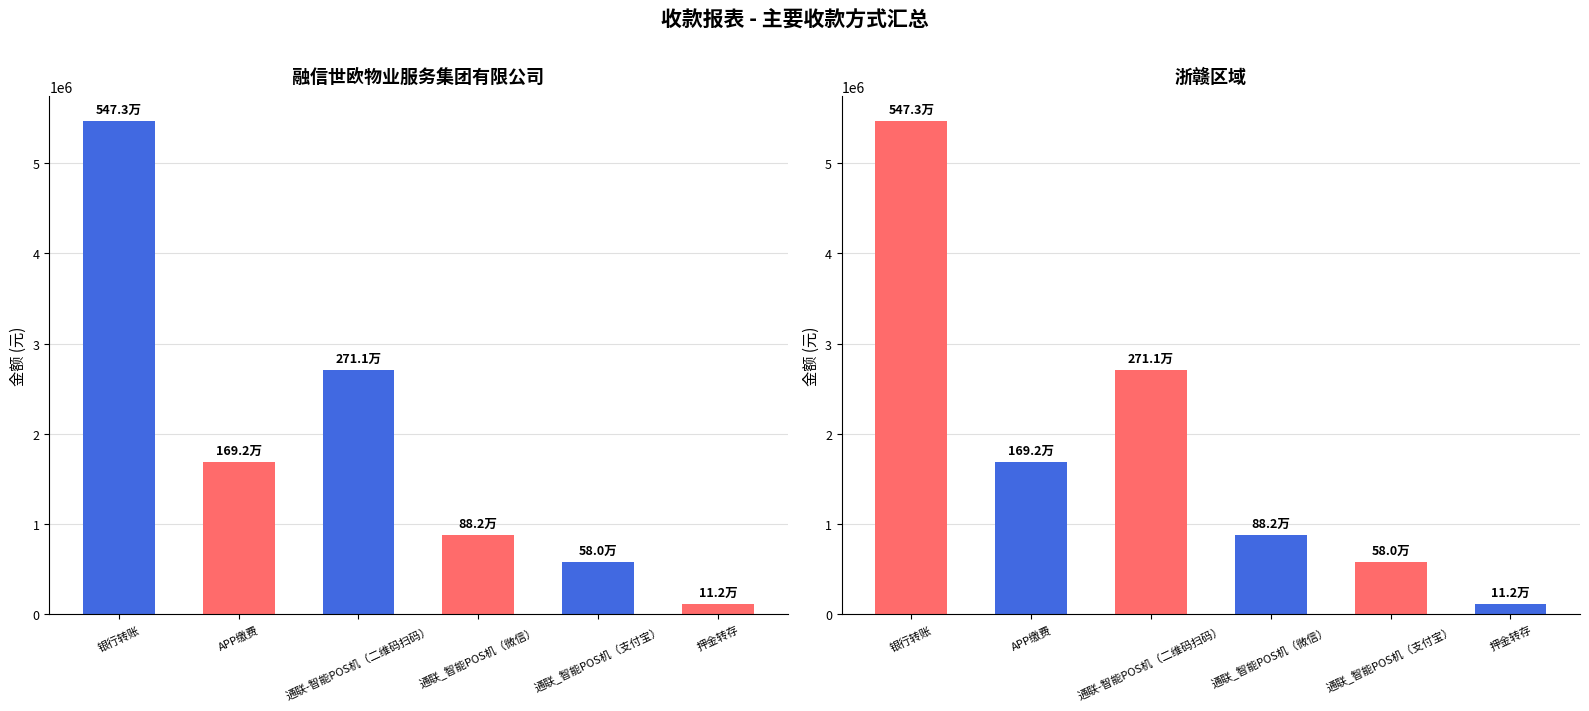

What position from the right is APP缴费?

5